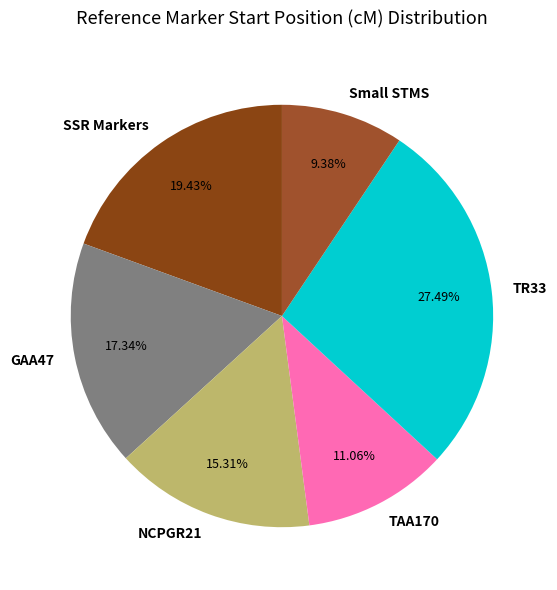

Which slice is the smallest?

Small STMS